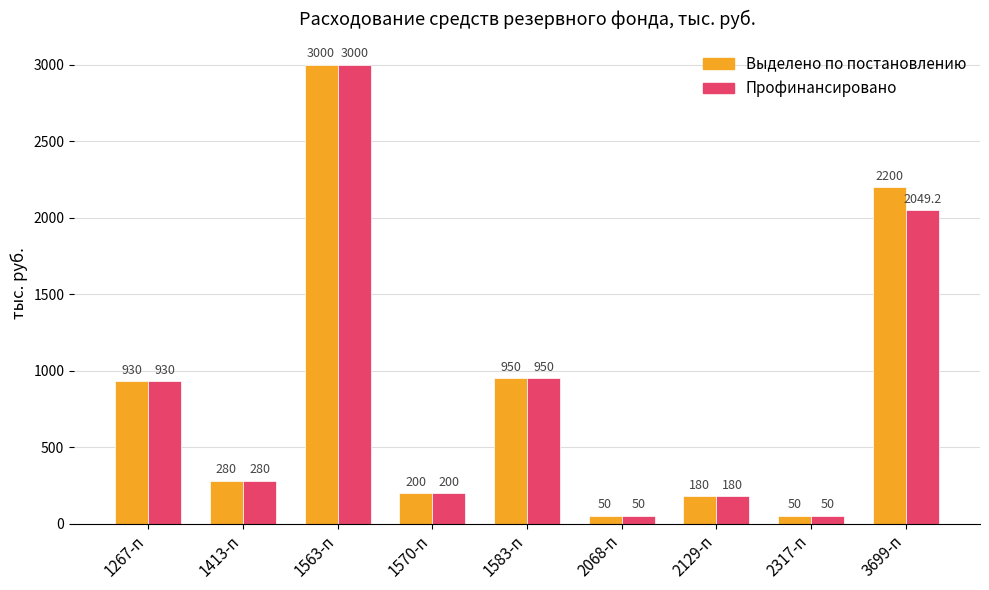

Reading left to right, what are all the values shown in this chart?

Выделено по постановлению: 930.0	280.0	3000.0	200.0	950.0	50.0	180.0	50.0	2200.0
Профинансировано: 930.0	280.0	3000.0	200.0	950.0	50.0	180.0	50.0	2049.2